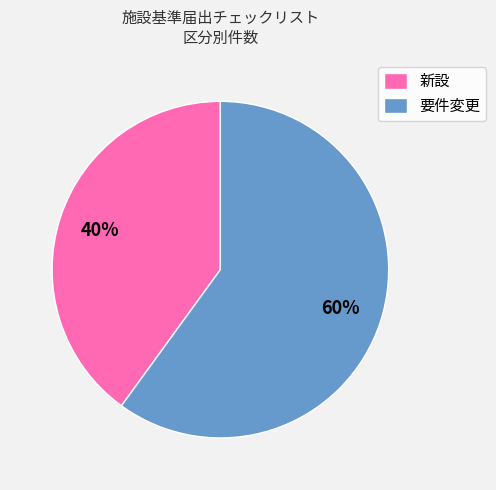

Combined, do 新設 and 要件変更 account for over 50%?

Yes